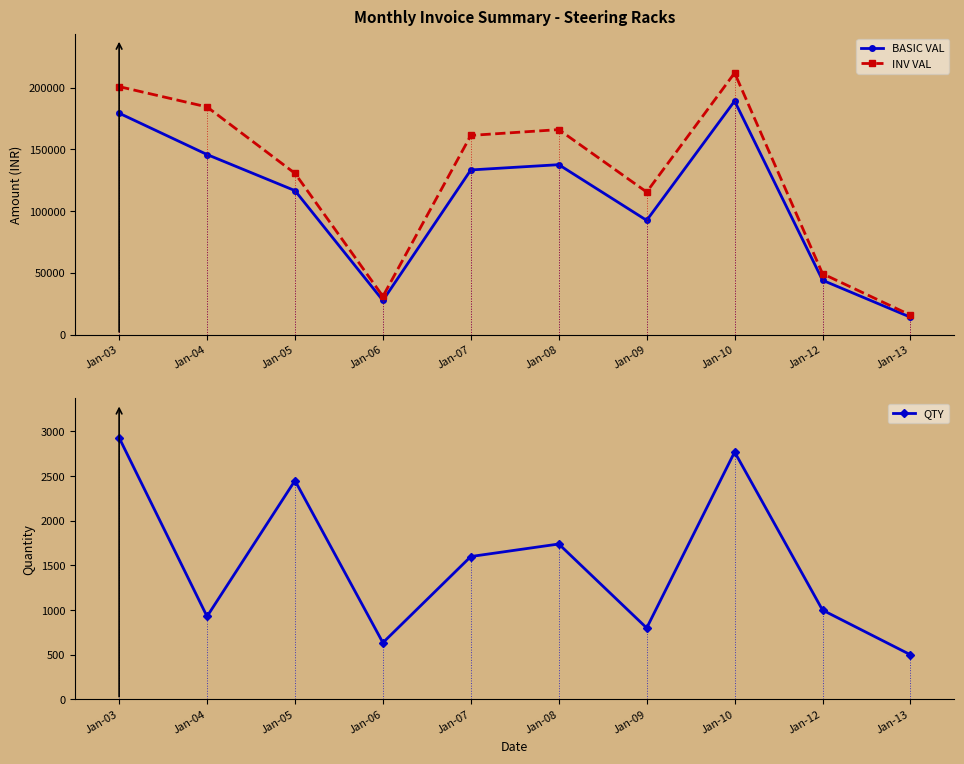

Which category has the lowest value across all series?

Jan-13